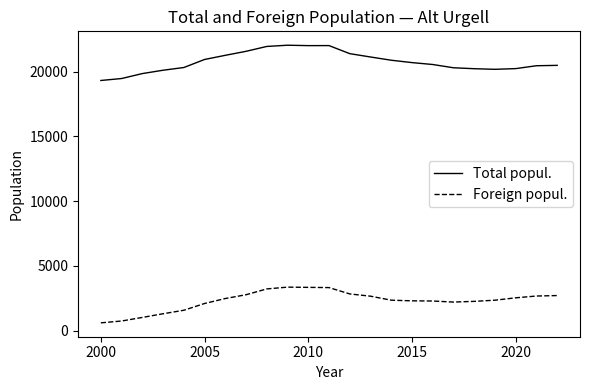

What is the difference between the maximum and minimum values in the Foreign popul. series?

2756